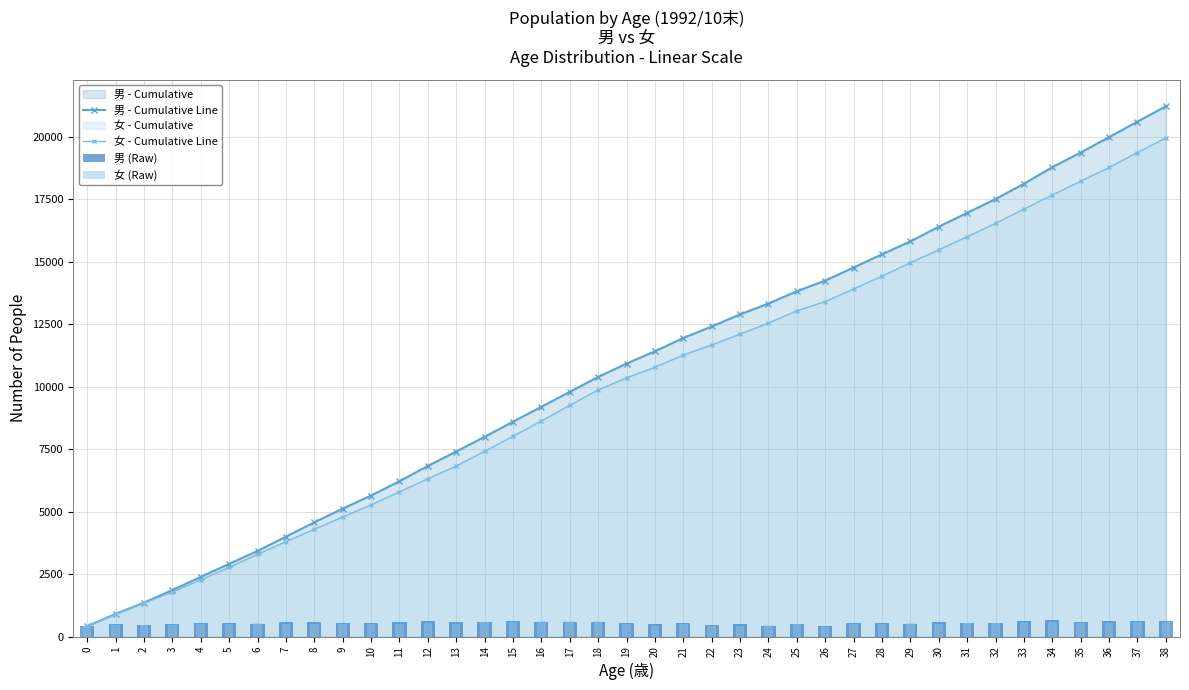

Reading left to right, transcribe all the data shown in this chart.

男 - Cumulative Line: 0=417	1=902	2=1355	3=1858	4=2385	5=2906	6=3423	7=3995	8=4566	9=5115	10=5638	11=6211	12=6822	13=7399	14=7987	15=8592	16=9189	17=9787	18=10383	19=10918	20=11408	21=11941	22=12402	23=12885	24=13321	25=13810	26=14240	27=14761	28=15291	29=15804	30=16393	31=16948	32=17499	33=18112	34=18775	35=19360	36=19976	37=20598	38=21208
女 - Cumulative Line: 0=421	1=883	2=1338	3=1781	4=2267	5=2764	6=3287	7=3793	8=4289	9=4779	10=5267	11=5786	12=6311	13=6820	14=7410	15=8006	16=8623	17=9248	18=9863	19=10347	20=10771	21=11258	22=11662	23=12096	24=12538	25=13029	26=13398	27=13903	28=14414	29=14952	30=15470	31=15993	32=16524	33=17099	34=17660	35=18215	36=18763	37=19362	38=19944
男 (Raw): 0=417	1=485	2=453	3=503	4=527	5=521	6=517	7=572	8=571	9=549	10=523	11=573	12=611	13=577	14=588	15=605	16=597	17=598	18=596	19=535	20=490	21=533	22=461	23=483	24=436	25=489	26=430	27=521	28=530	29=513	30=589	31=555	32=551	33=613	34=663	35=585	36=616	37=622	38=610
女 (Raw): 0=421	1=462	2=455	3=443	4=486	5=497	6=523	7=506	8=496	9=490	10=488	11=519	12=525	13=509	14=590	15=596	16=617	17=625	18=615	19=484	20=424	21=487	22=404	23=434	24=442	25=491	26=369	27=505	28=511	29=538	30=518	31=523	32=531	33=575	34=561	35=555	36=548	37=599	38=582